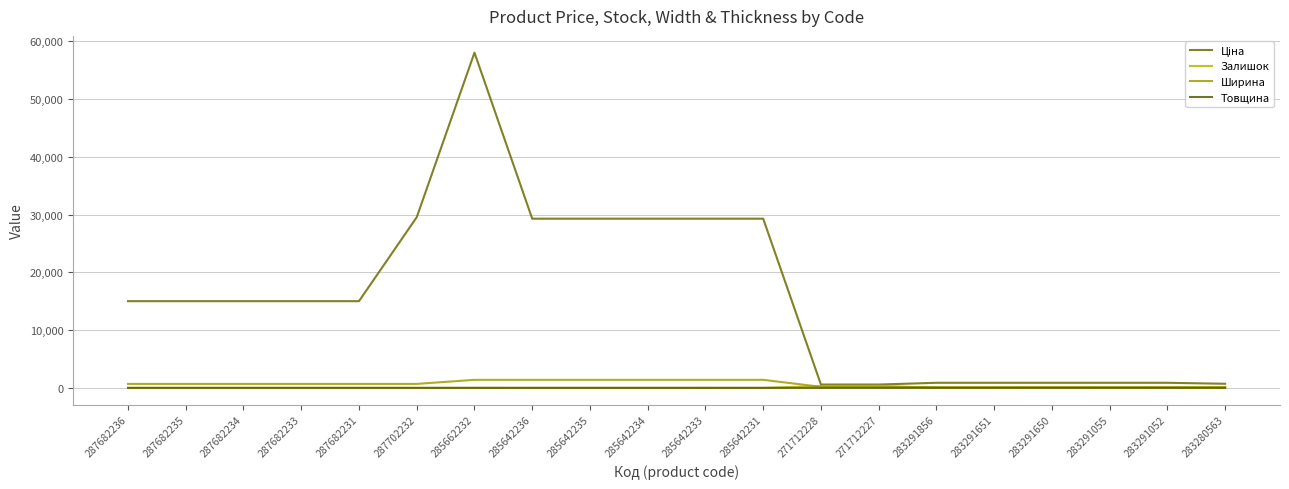

How many lines are shown in the chart?

4